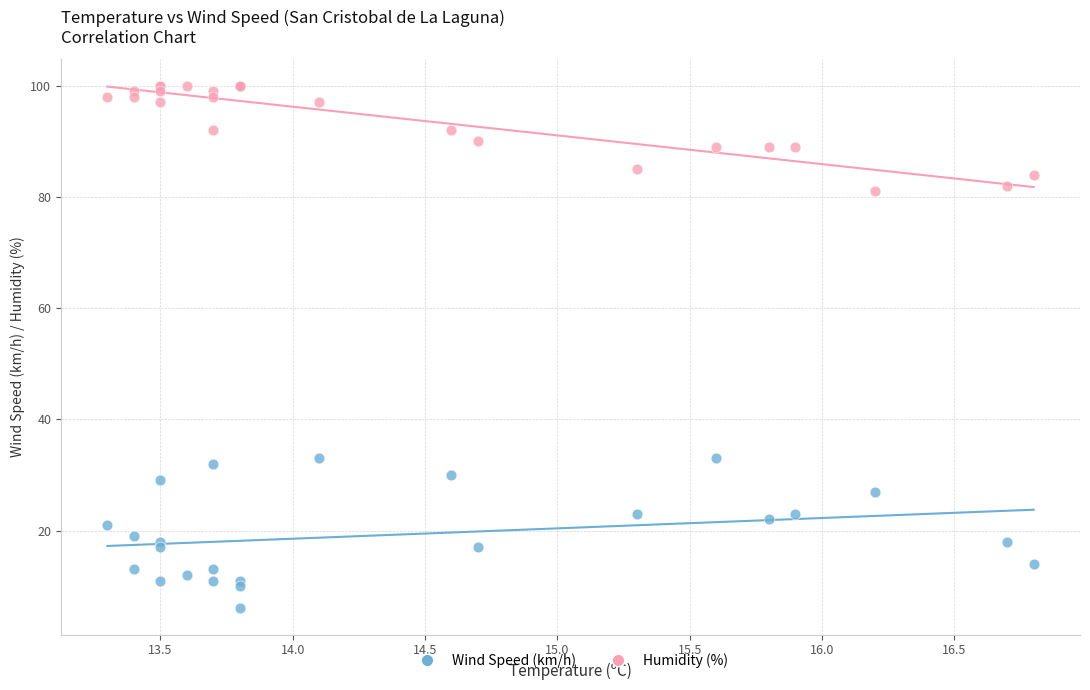

Which series has the widest spread of Y values?

Wind Speed (km/h)